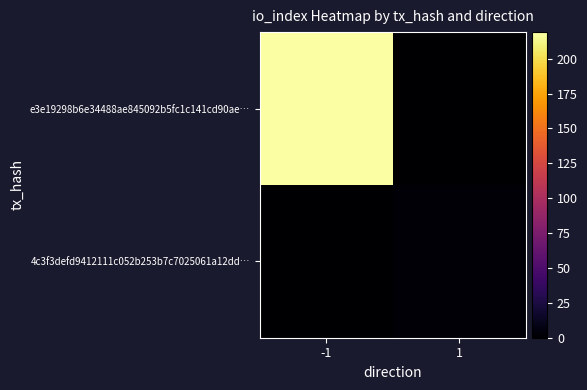

What is the total value across all series at 1?

3